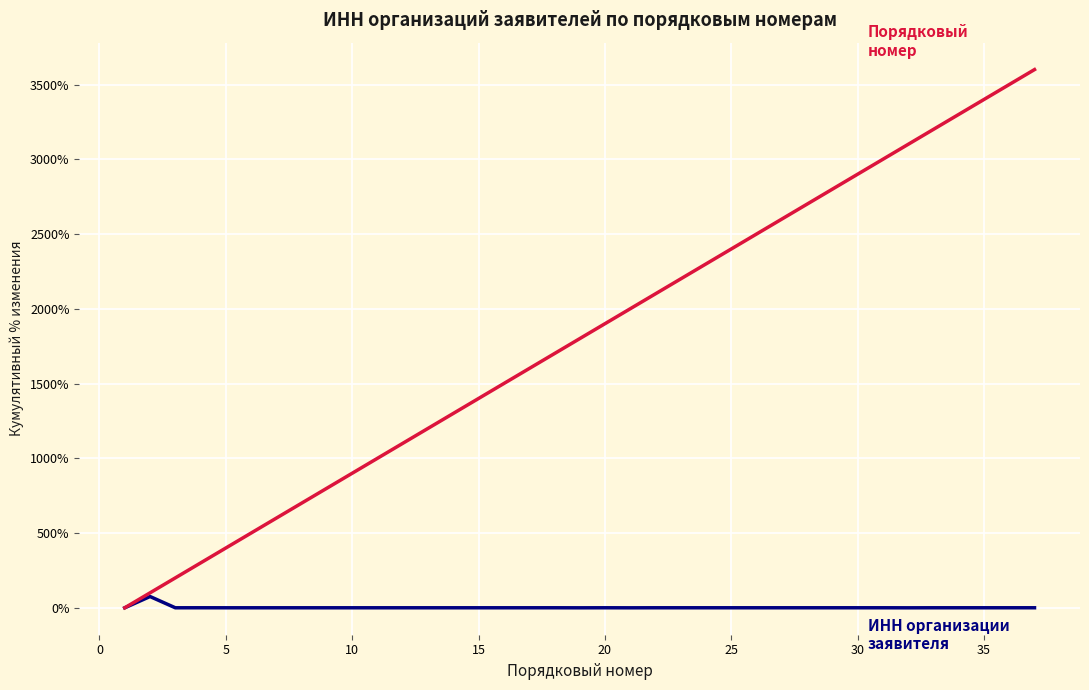

What is the greatest value displayed?

3600.0